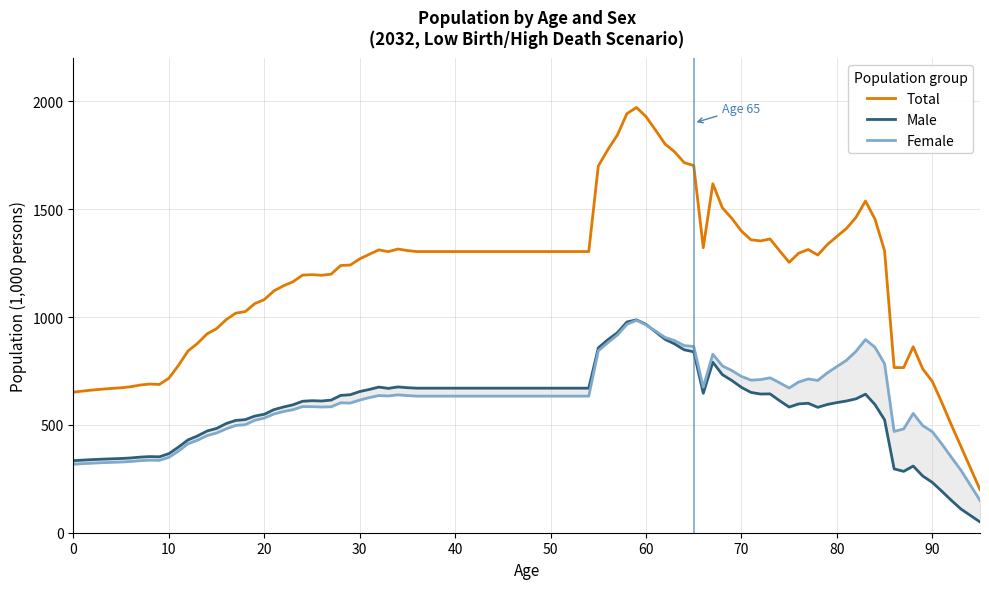

What is the minimum value for Total?

200.0